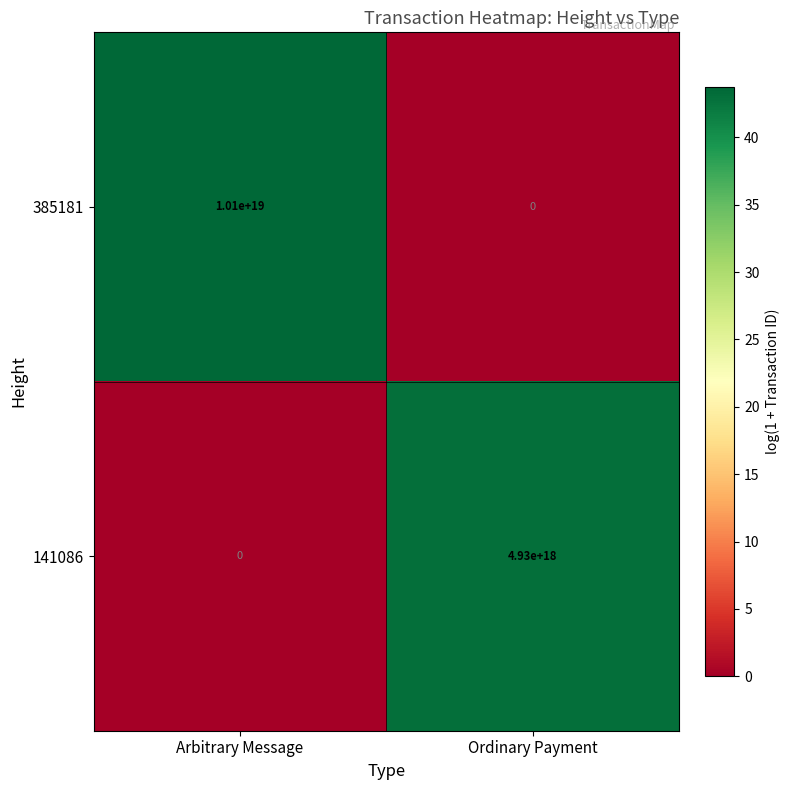

The value of 385181 at Ordinary Payment is 0. True or false?

True